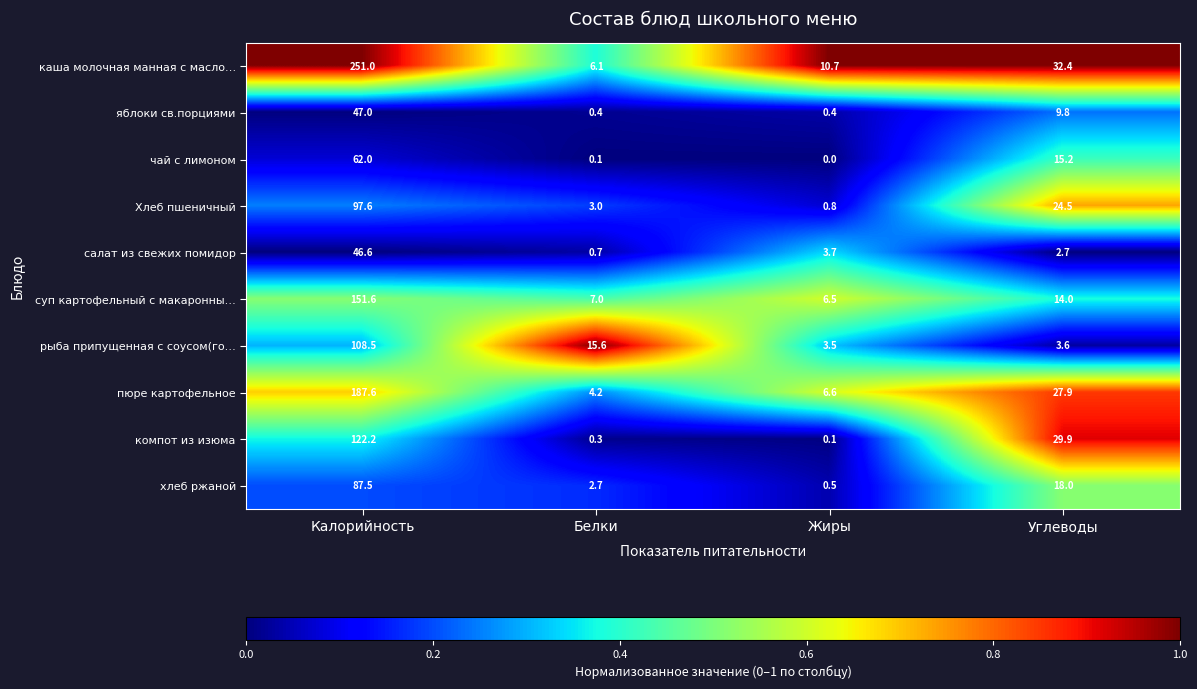

What is the difference between the maximum and minimum values in the яблоки св.порциями series?

46.6